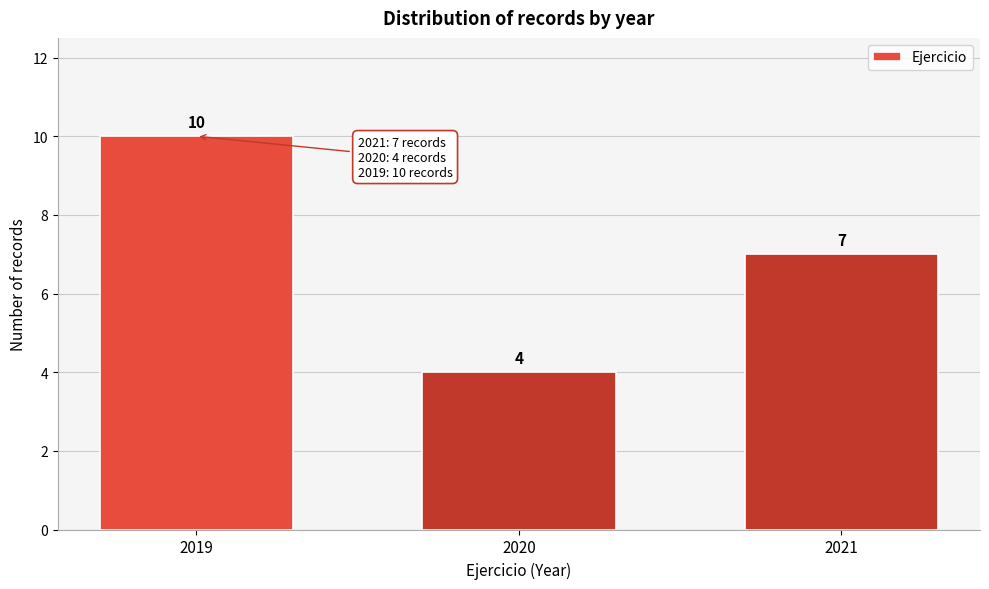

Reading left to right, what are all the values shown in this chart?

10	4	7